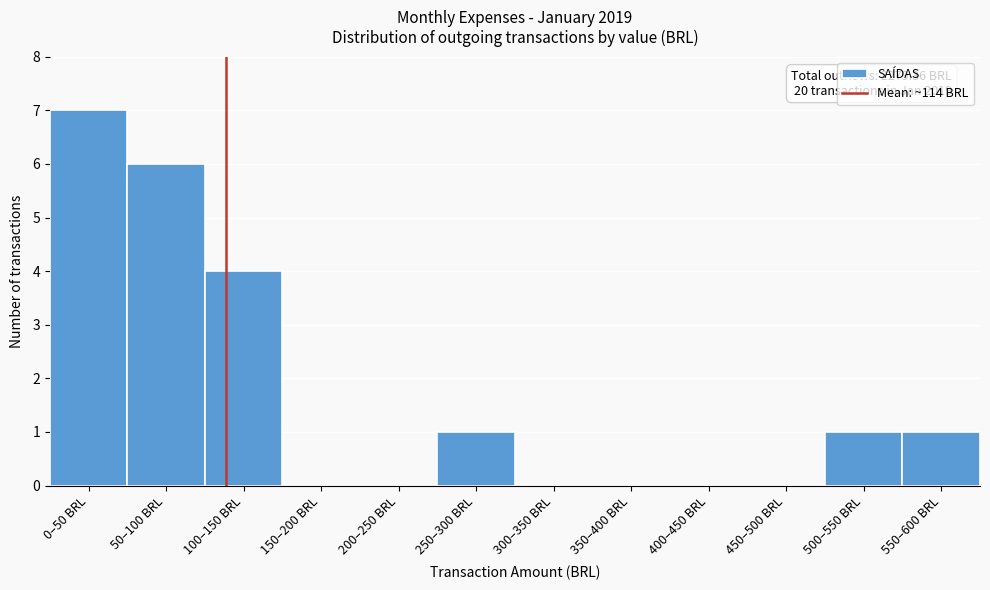

Reading right to left, transcribe all the data shown in this chart.

550–600 BRL=1	500–550 BRL=1	450–500 BRL=0	400–450 BRL=0	350–400 BRL=0	300–350 BRL=0	250–300 BRL=1	200–250 BRL=0	150–200 BRL=0	100–150 BRL=4	50–100 BRL=6	0–50 BRL=7